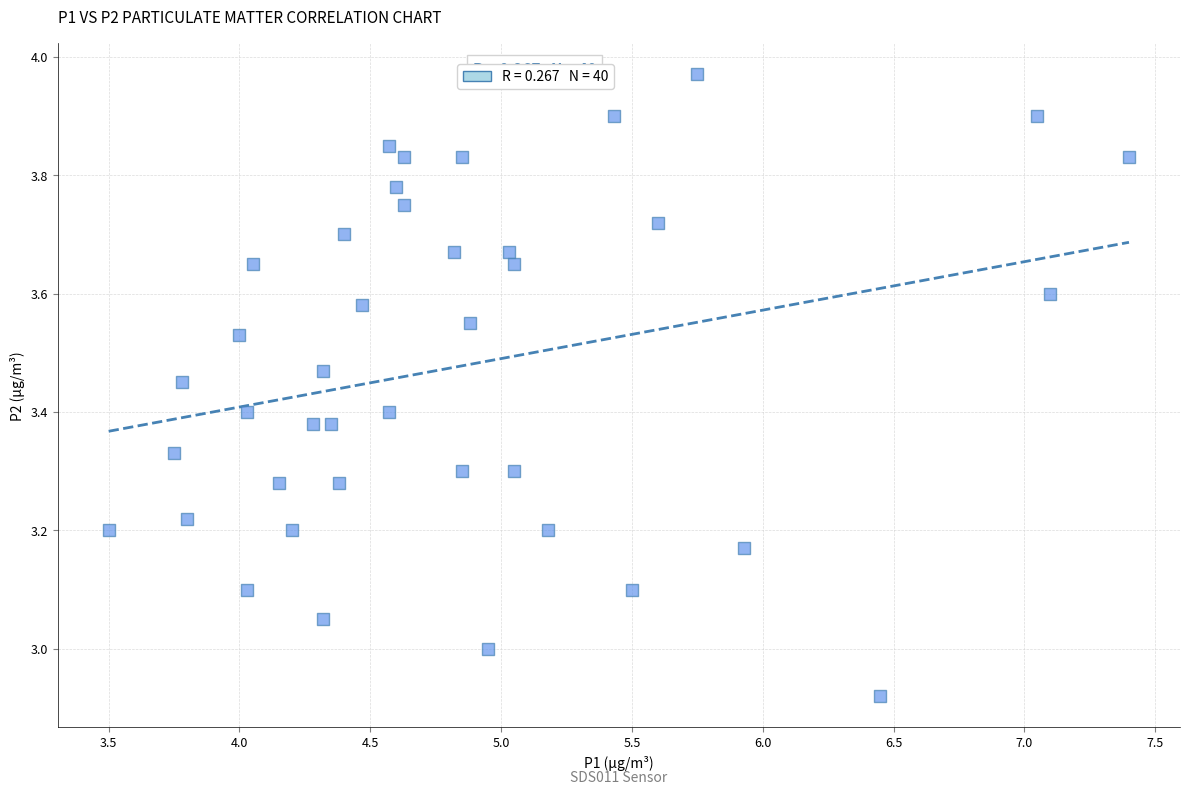

How many points are shown in the scatter plot?

40